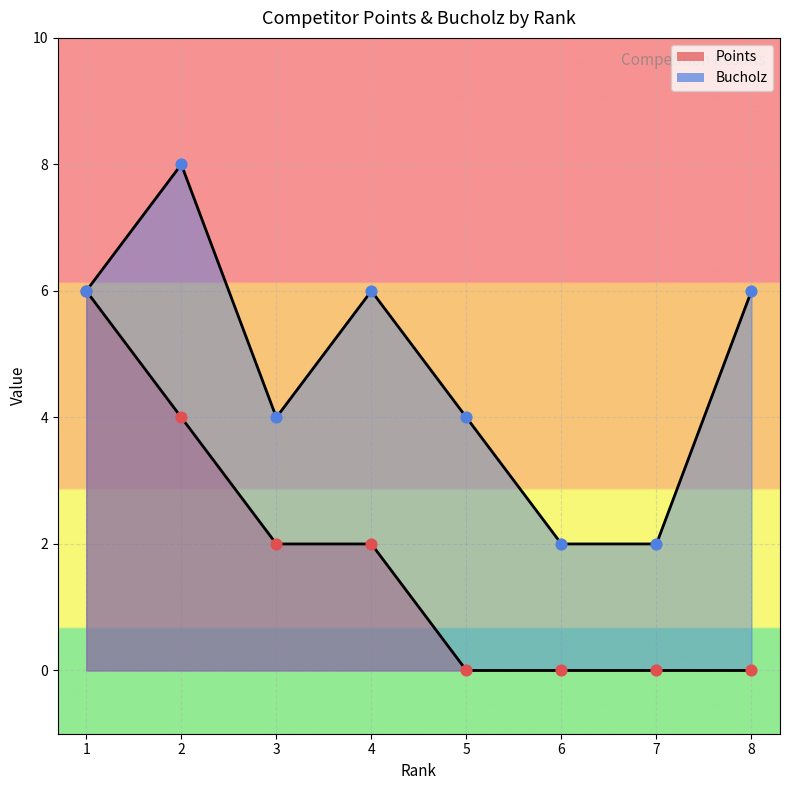

At which category is the sum across all series the highest?

1